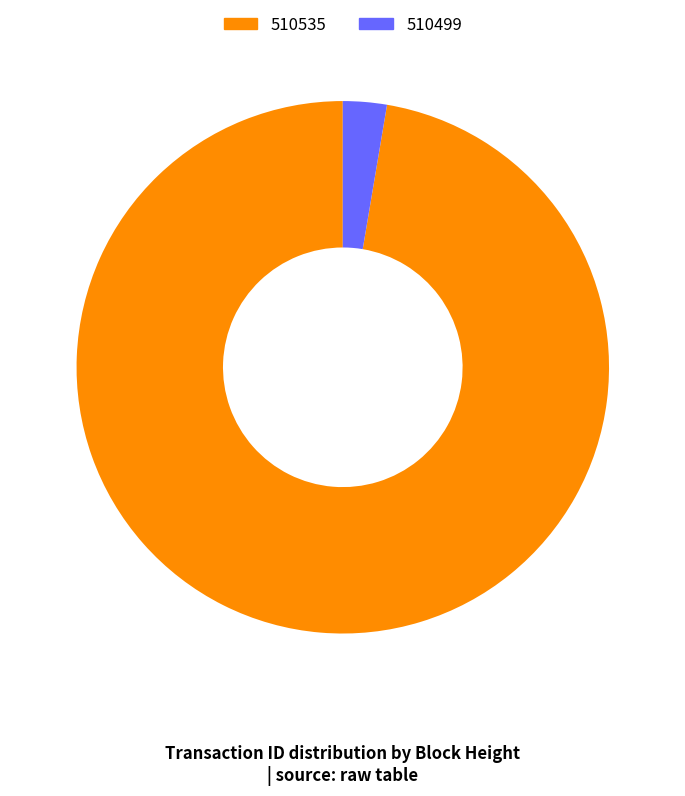

How many segments does this pie chart have?

2